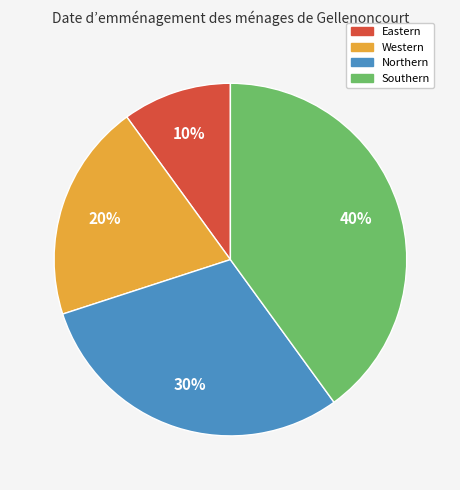

True or false: Northern accounts for 36% of the total.

False